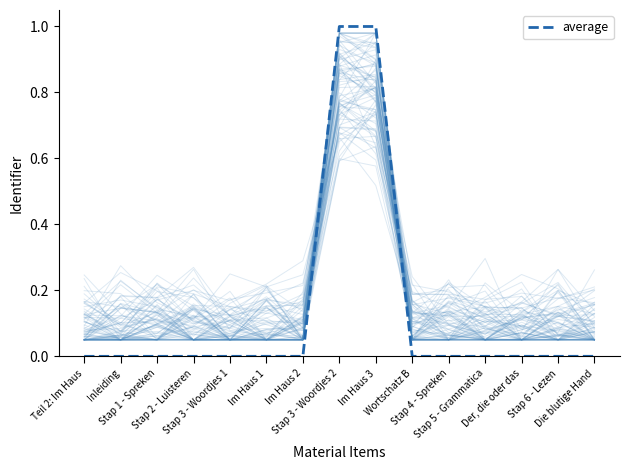

Rank the categories by value from highest to lowest.

Im Haus 3, Stap 3 - Woordjes 2, Die blutige Hand, Der, die oder das, Wortschatz B, Im Haus 2, Im Haus 1, Stap 6 - Lezen, Stap 5 - Grammatica, Stap 4 - Spreken, Stap 3 - Woordjes 1, Stap 2 - Luisteren, Stap 1 - Spreken, Inleiding, Teil 2: Im Haus